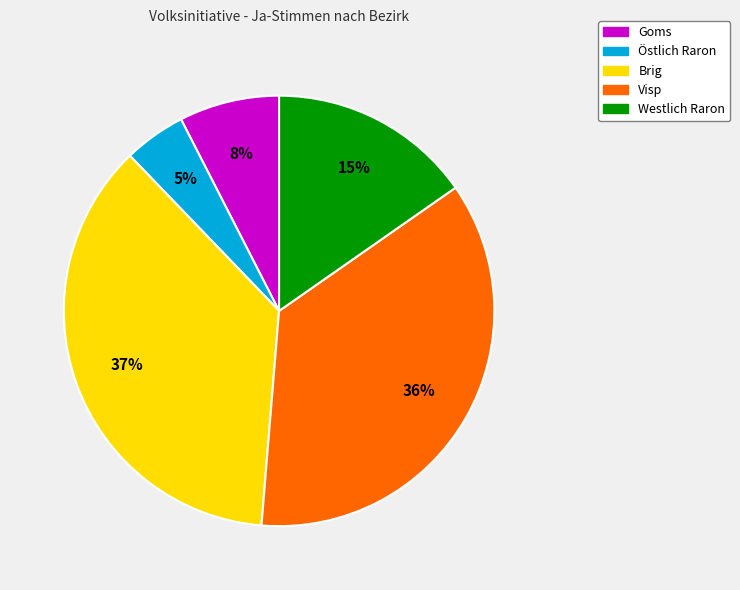

To the nearest percent, what is the difference between the Östlich Raron and Brig slice percentages?

32%